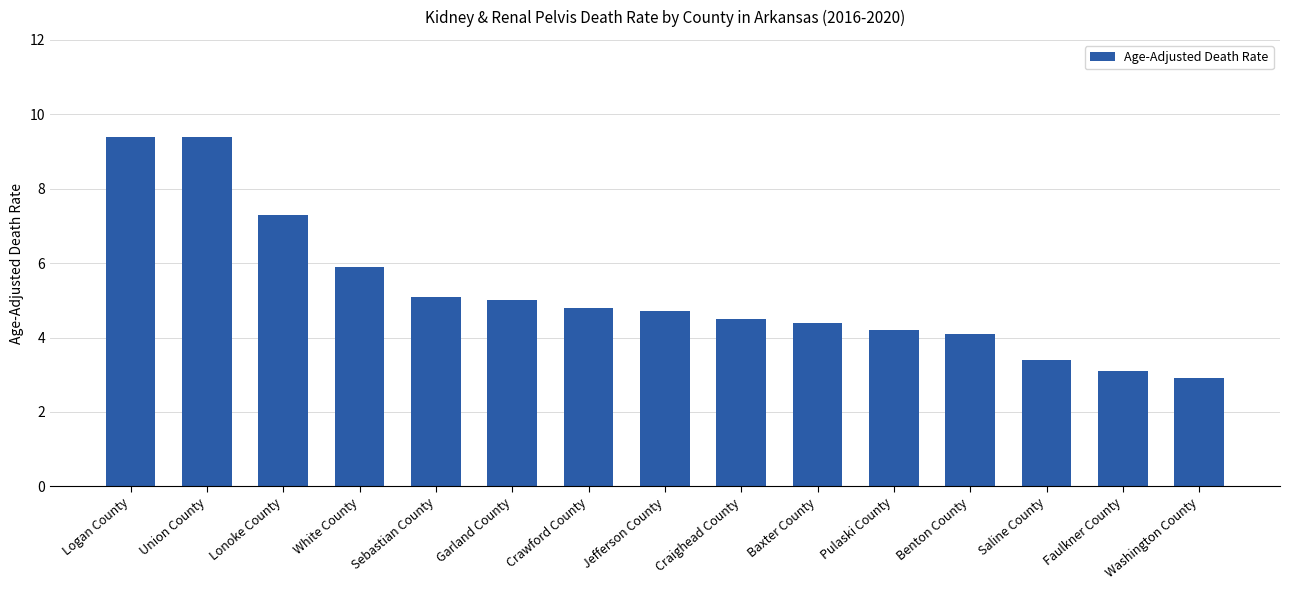

True or false: the data shows 5.1 at Sebastian County.

True